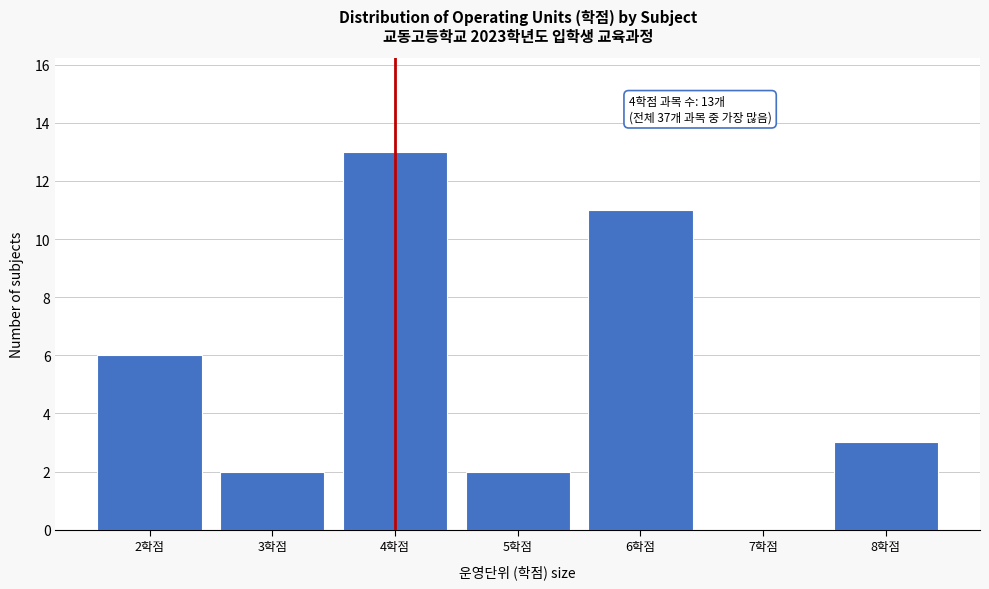

Which range on the x-axis has the tallest bar?

3.5 to 4.5